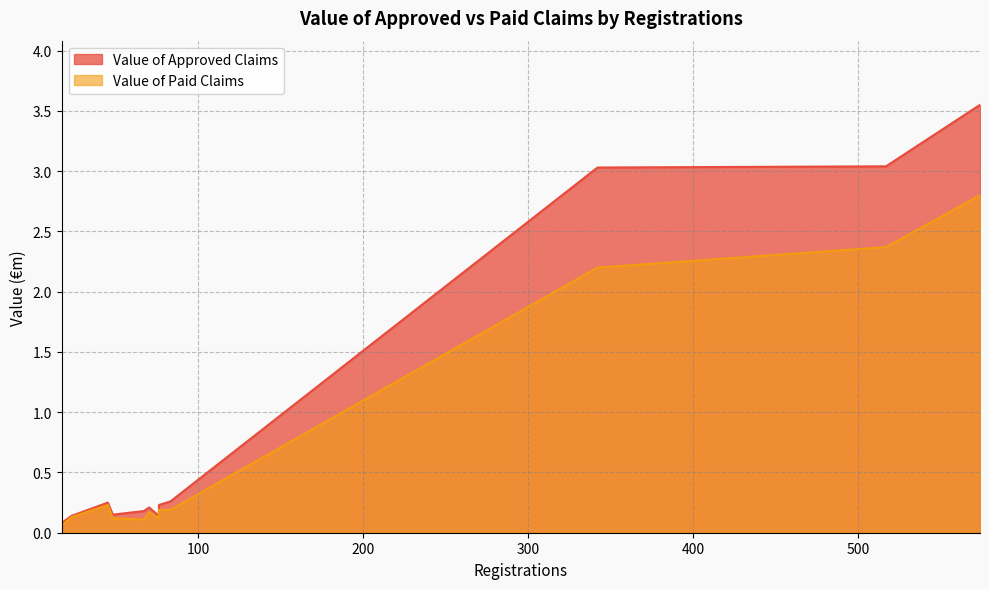

True or false: Value of Approved Claims has more than 2 points higher than both neighbors.

False